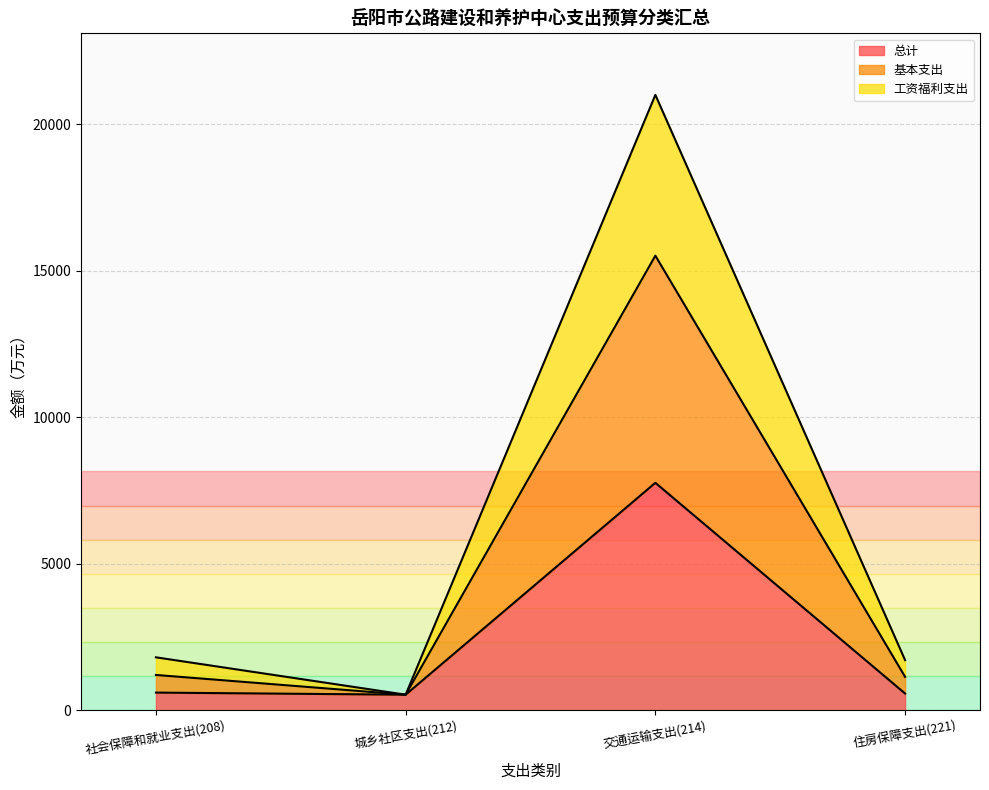

What are all the series names shown in the legend?

总计, 基本支出, 工资福利支出